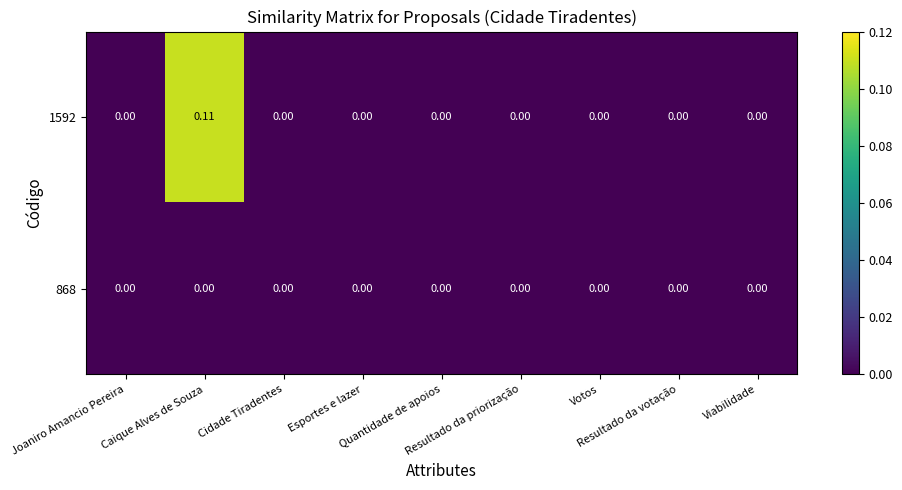

How many data points does each series have?

9